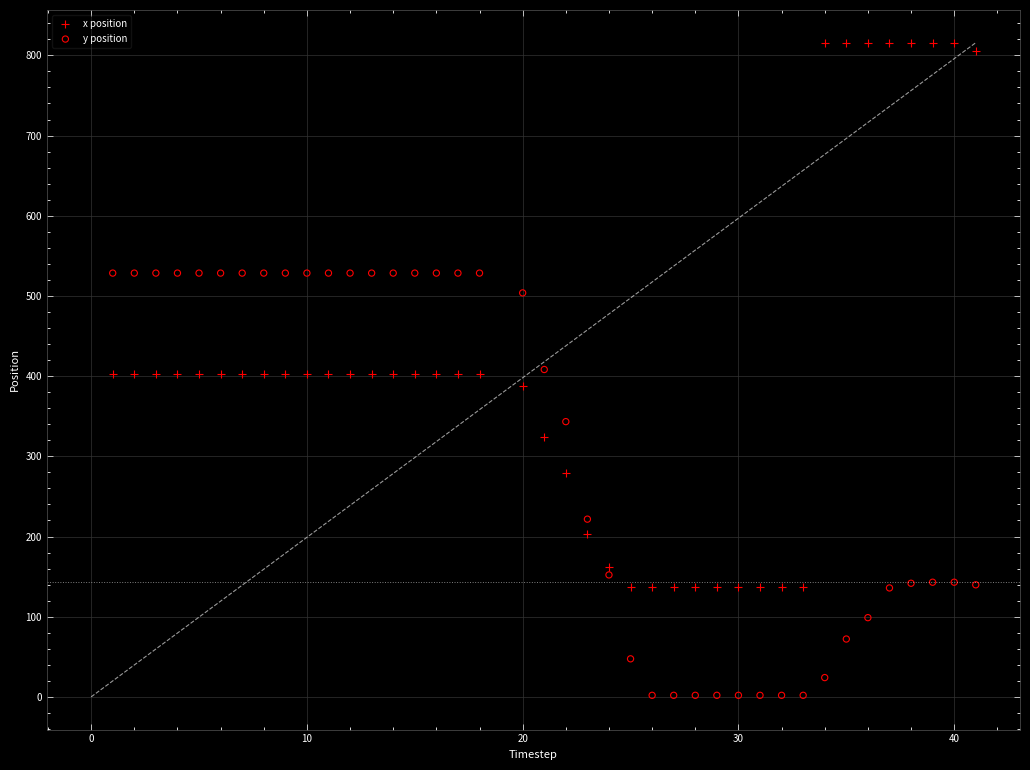

Which series has the largest Y range (max minus min)?

x position